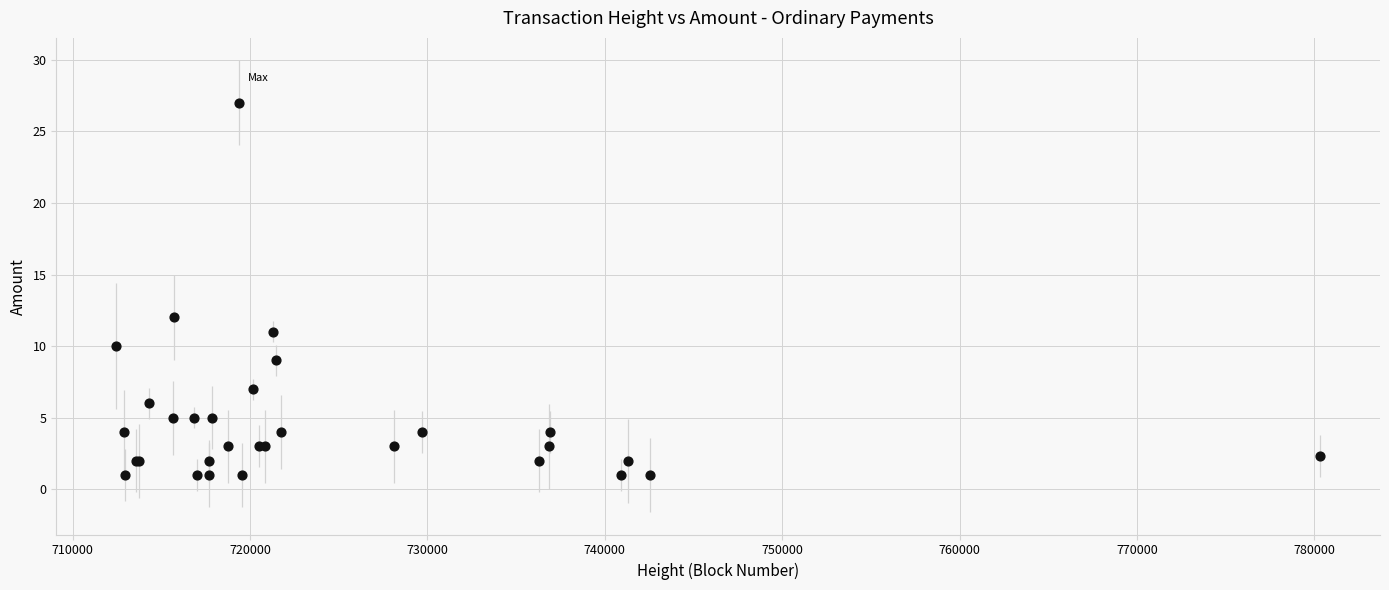

What Y value in the scatter plot is closest to 14?

12.0